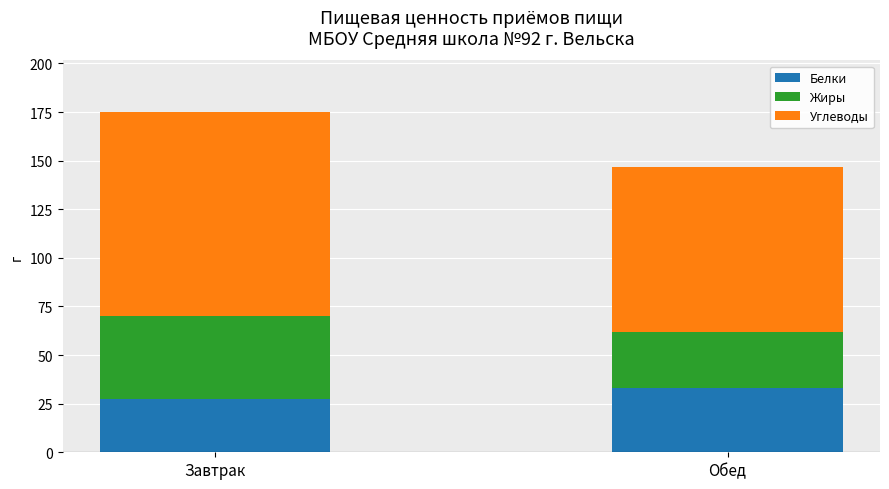

What is the average value of the Белки series?

30.4